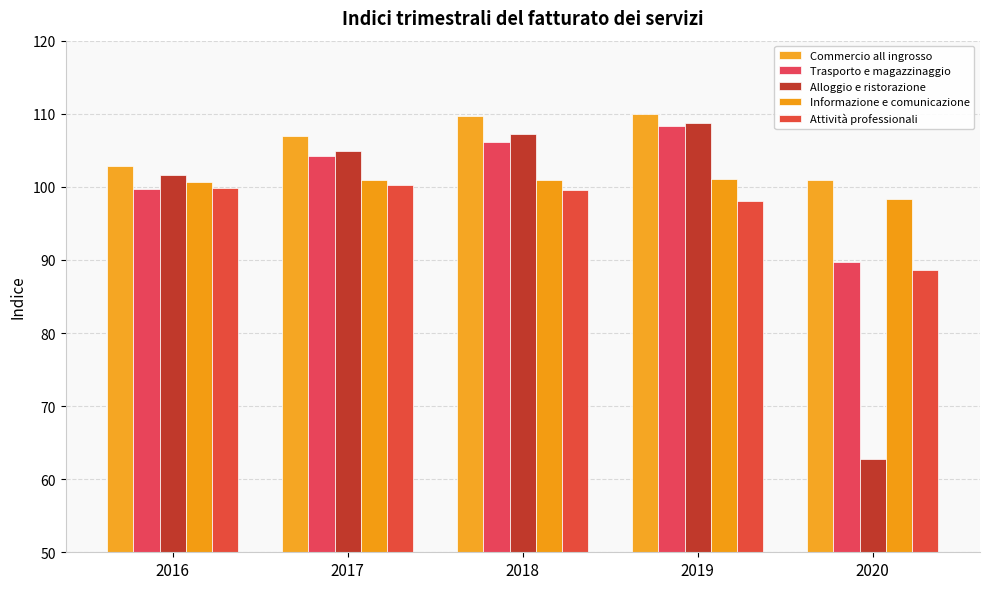

What is the highest value of the Attività professionali series?

100.3